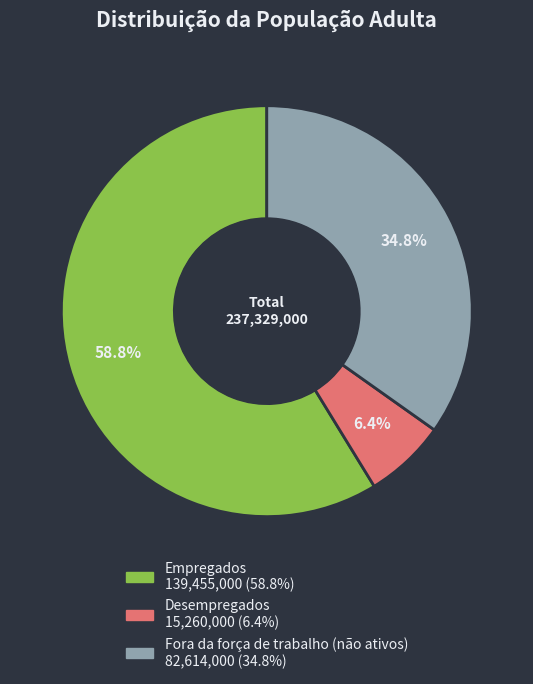

Between Fora da força de trabalho (não ativos) and Desempregados, which is larger?

Fora da força de trabalho (não ativos)